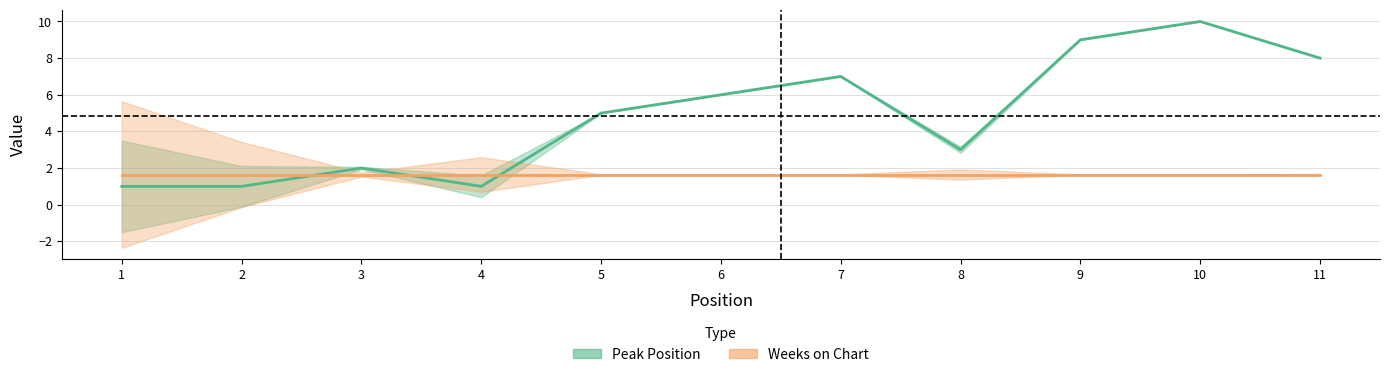

Reading left to right, what are all the values shown in this chart?

1	1	2	1	5	6	7	3	9	10	8